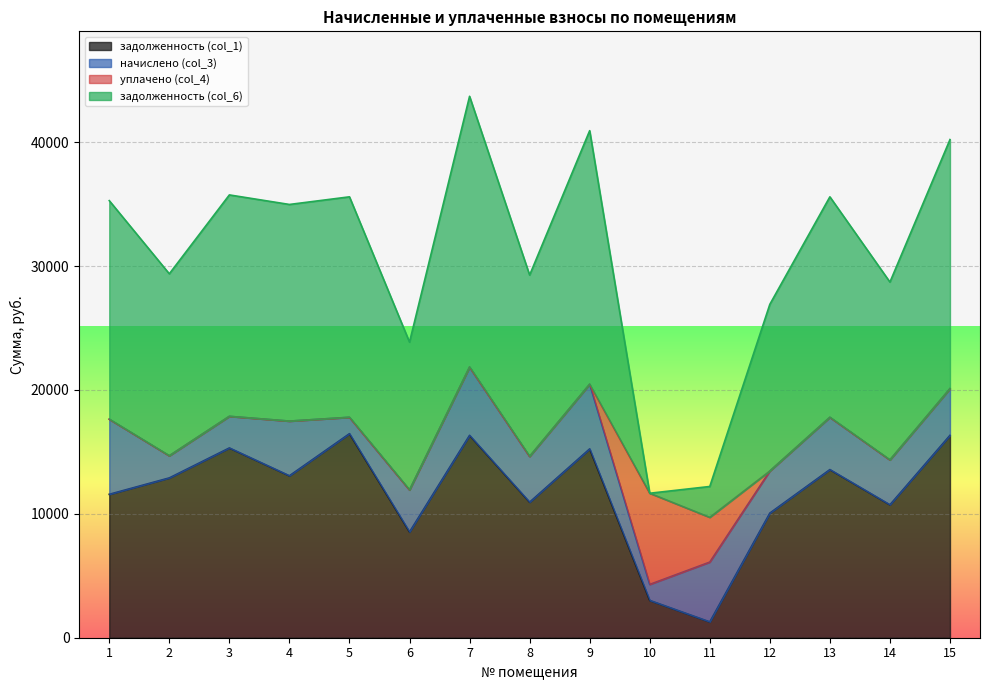

What is the maximum value for задолженность (col_1)?

16473.6